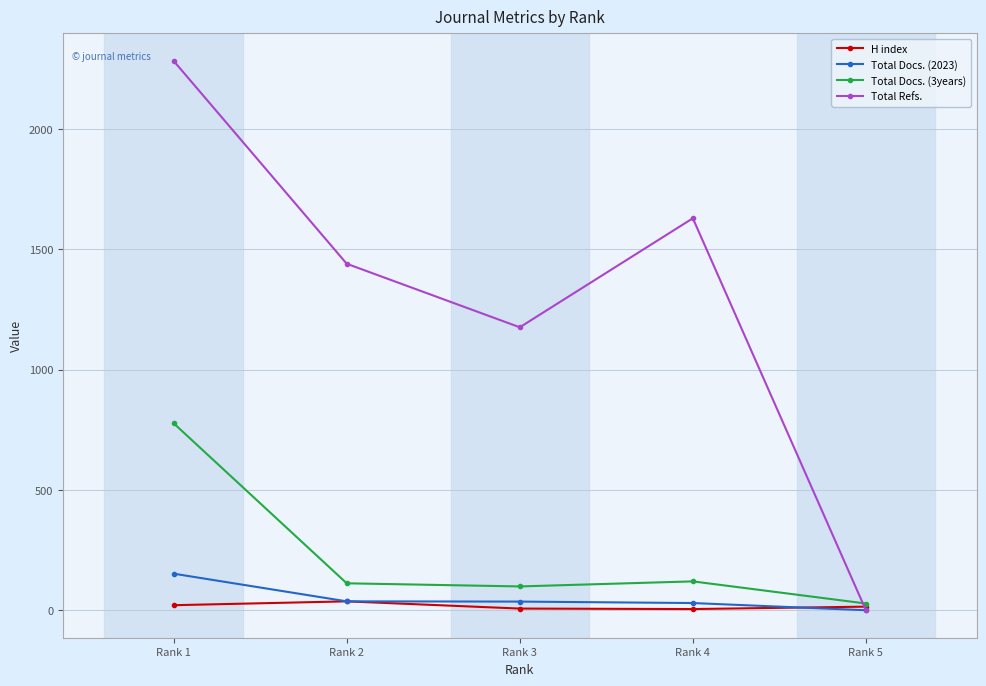

What is the difference between the maximum and minimum values in the H index series?

32